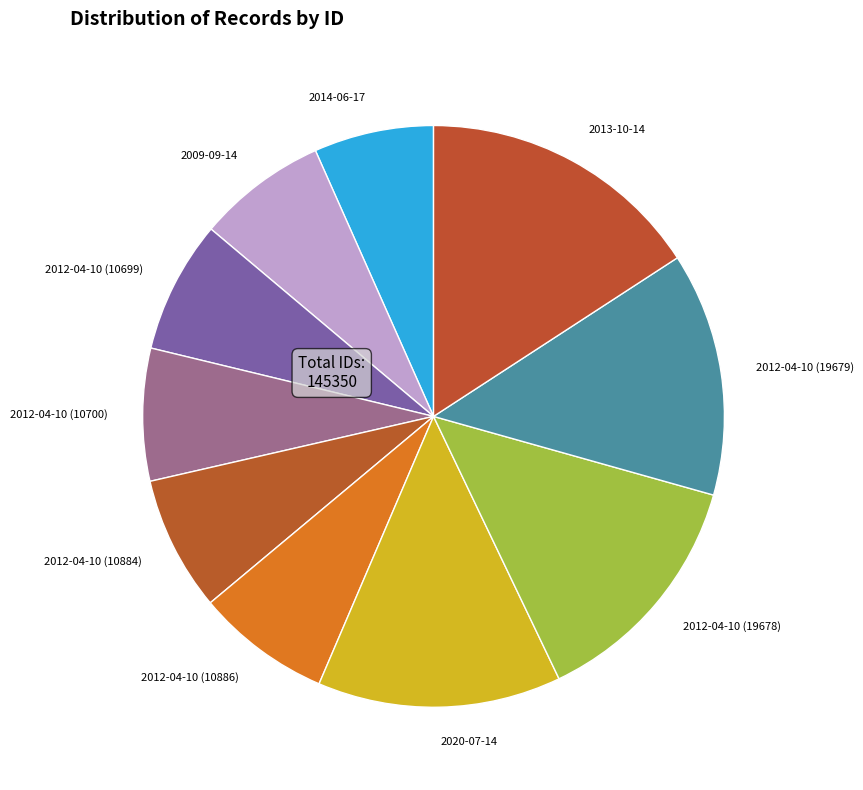

The 2012-04-10 (19678) slice represents 3% of the pie. True or false?

False